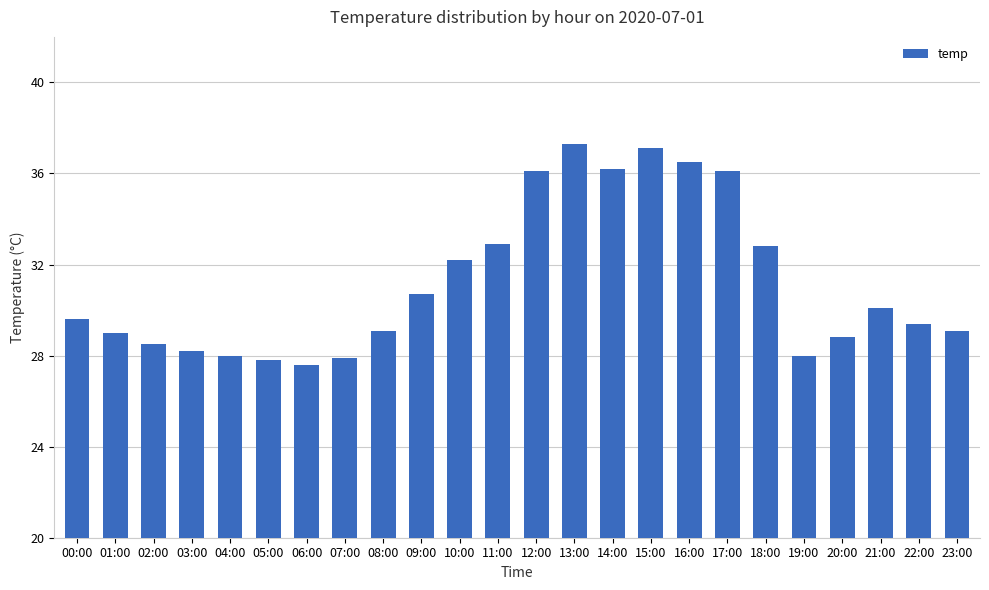

What is the change in value from 04:00 to 15:00?

+9.1